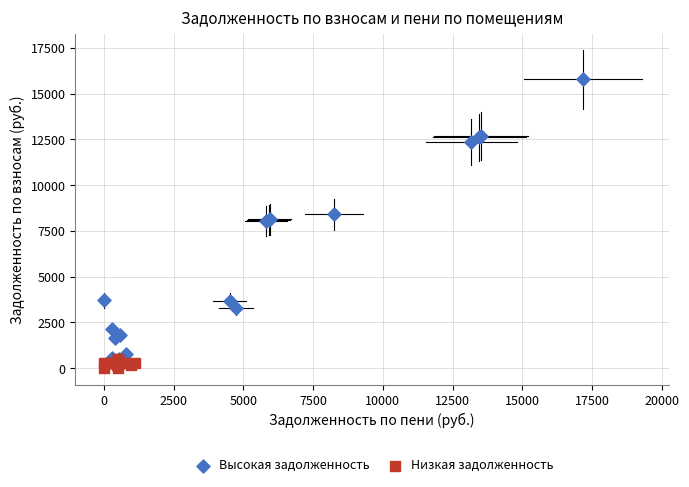

What are all the series names shown in the legend?

Высокая задолженность, Низкая задолженность